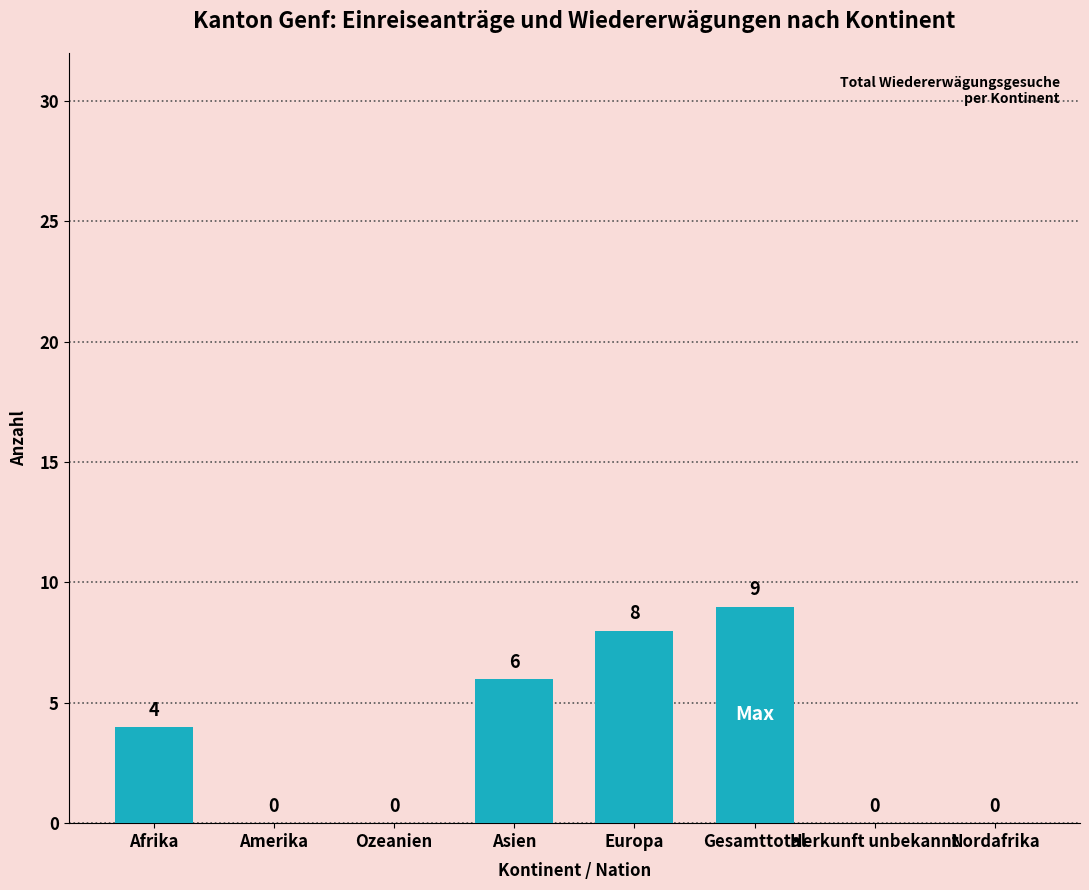

Count the number of data series in this chart.

1